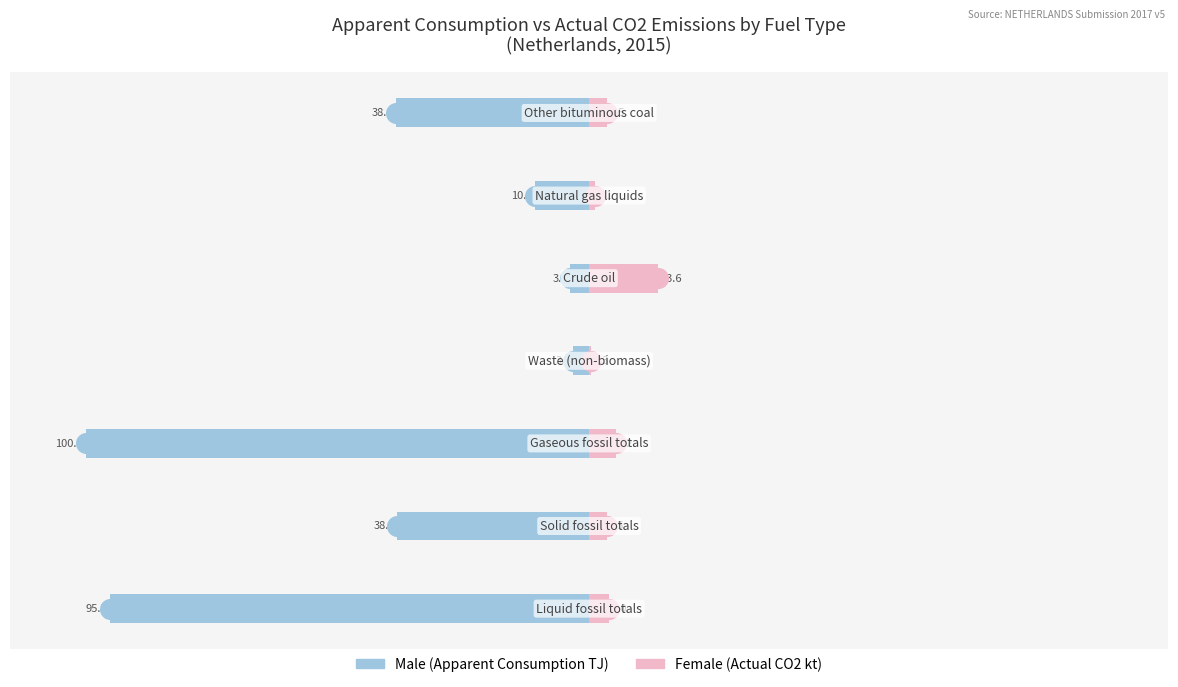

At which category is the sum across all series the highest?

4